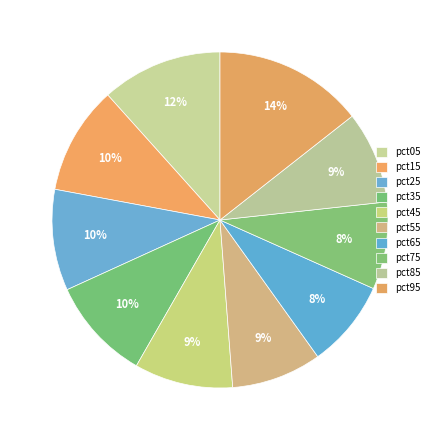

How many slices are in this pie chart?

10